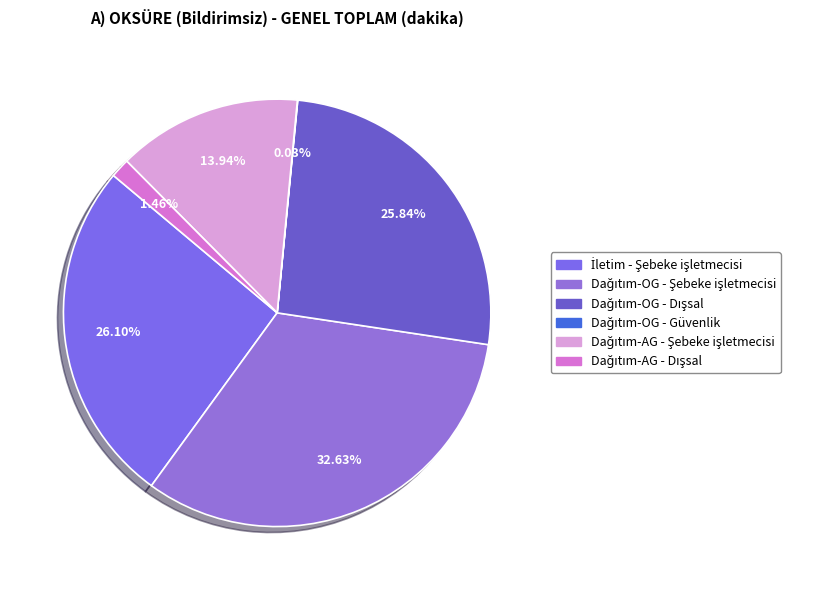

How many segments does this pie chart have?

6